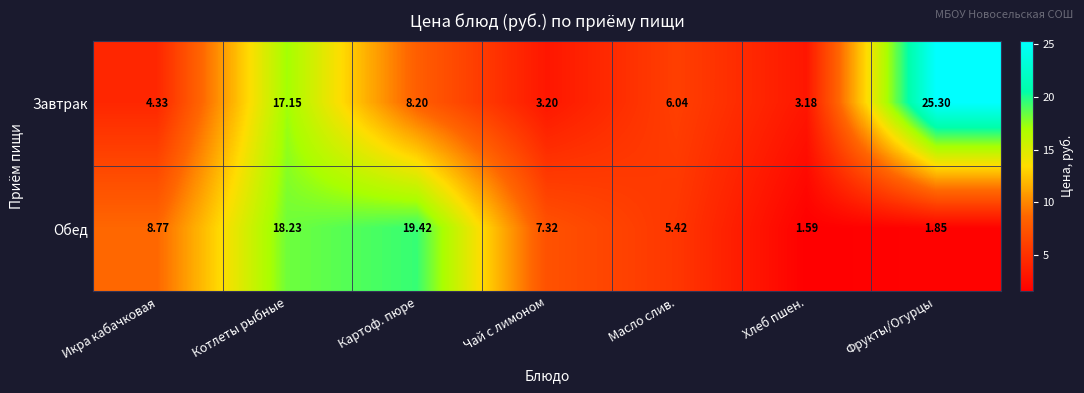

At which category is the sum across all series the highest?

Котлеты рыбные